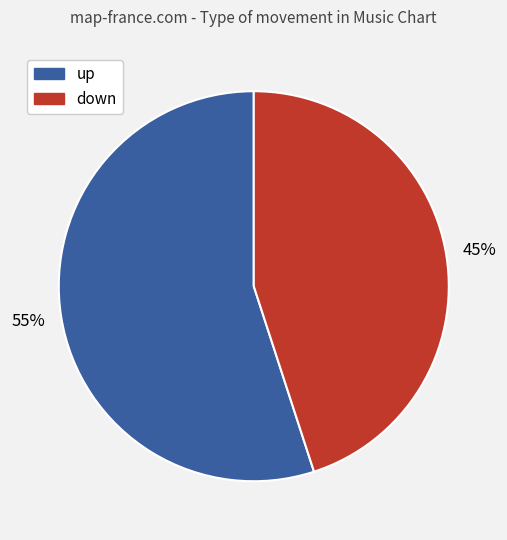

Is it true that up is 55% of the pie?

True